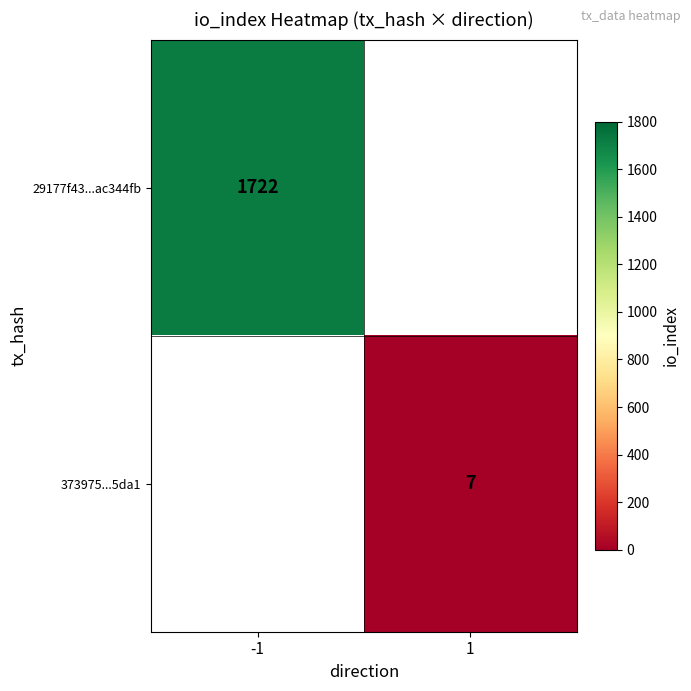

The value of 373975...5da1 at 1 is 10. True or false?

False